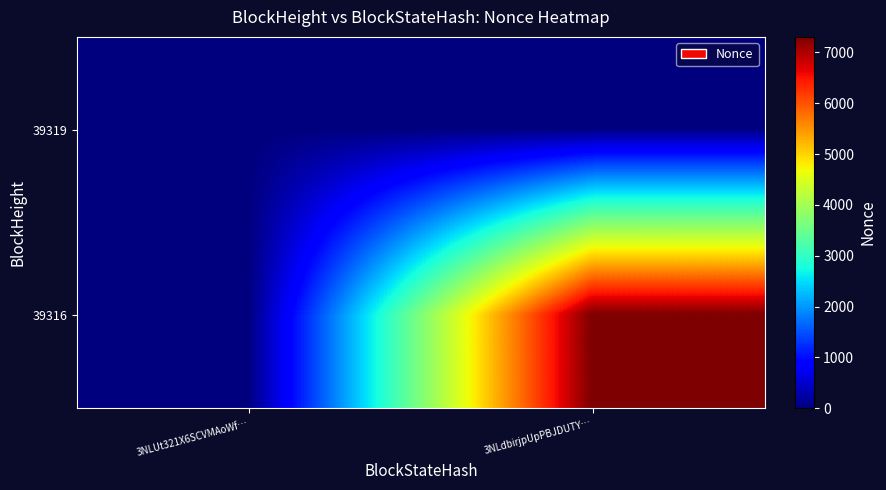

Between 3NLdbirjpUpPBJDUTY… and 3NLUt321X6SCVMAoWf…, which is larger?

3NLdbirjpUpPBJDUTY…